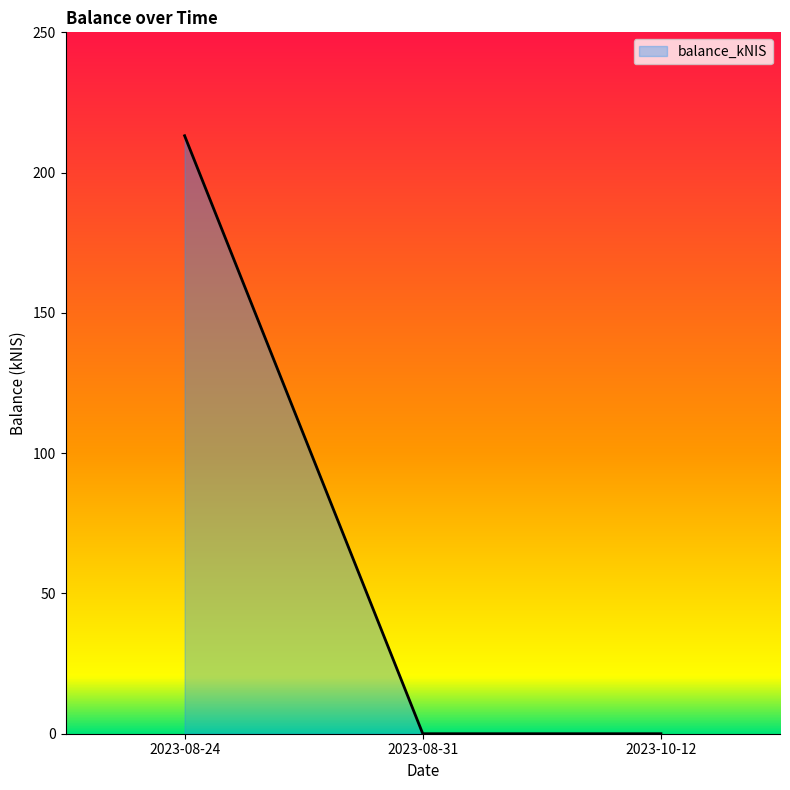

Which label corresponds to the largest value in the chart?

2023-08-24